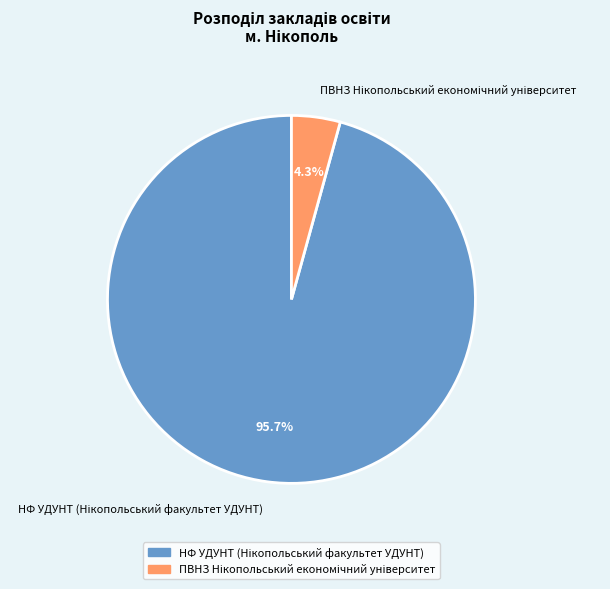

Count the number of slices in the pie.

2